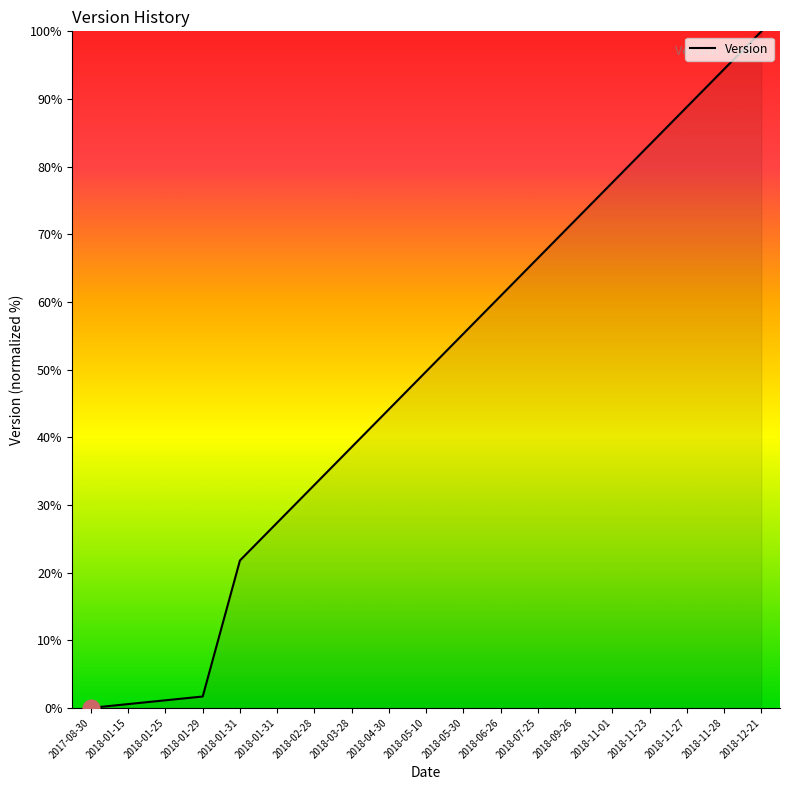

Does the chart display data point markers on the line(s)?

No